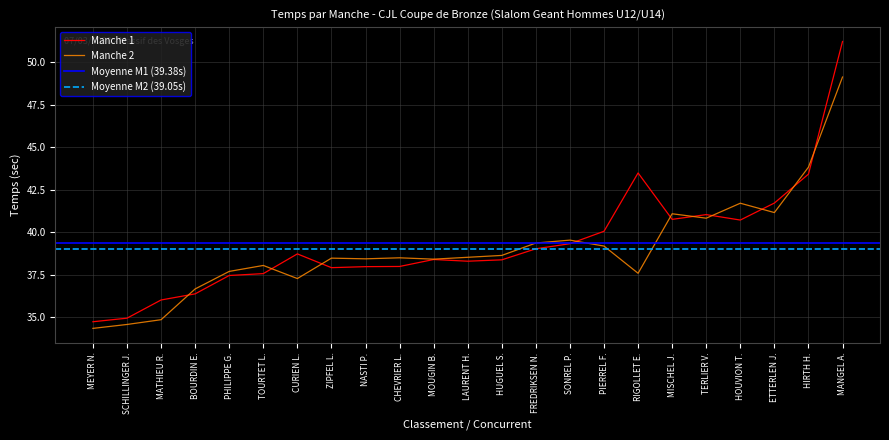

The value of Manche 2 at HOUVION T. is 41.7. True or false?

True